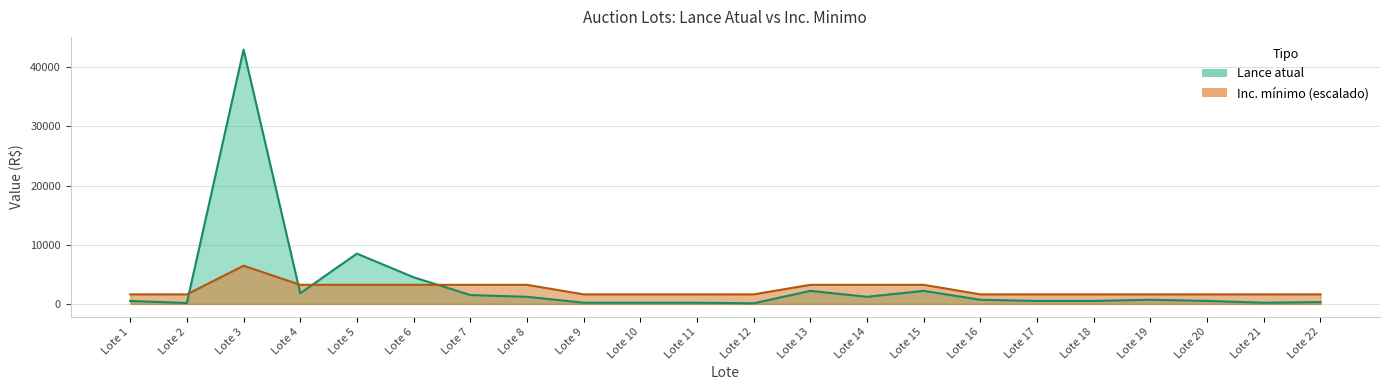

Rank the series at Lote 7 from highest to lowest value.

Inc. minimo, Lance atual